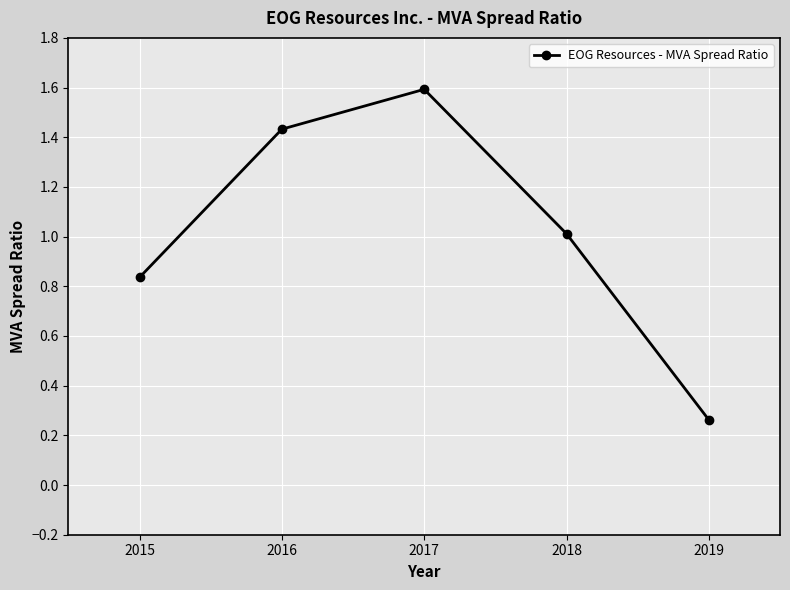

At which label is the value closest to 0?

2019